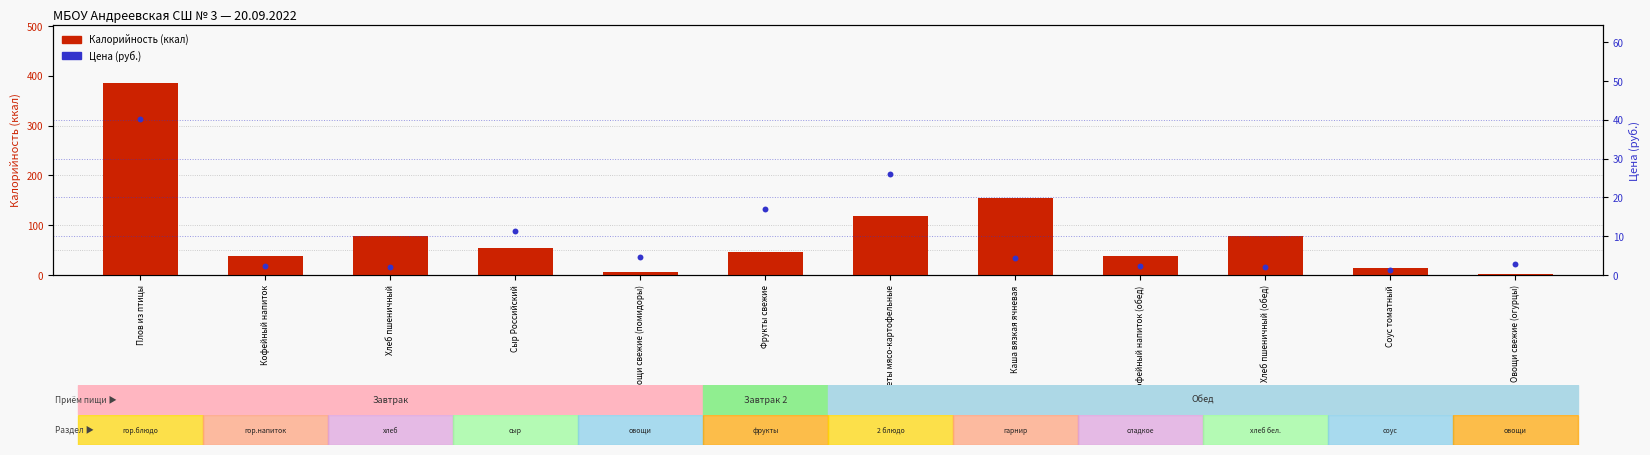

At which category is the sum across all series the highest?

Плов из птицы